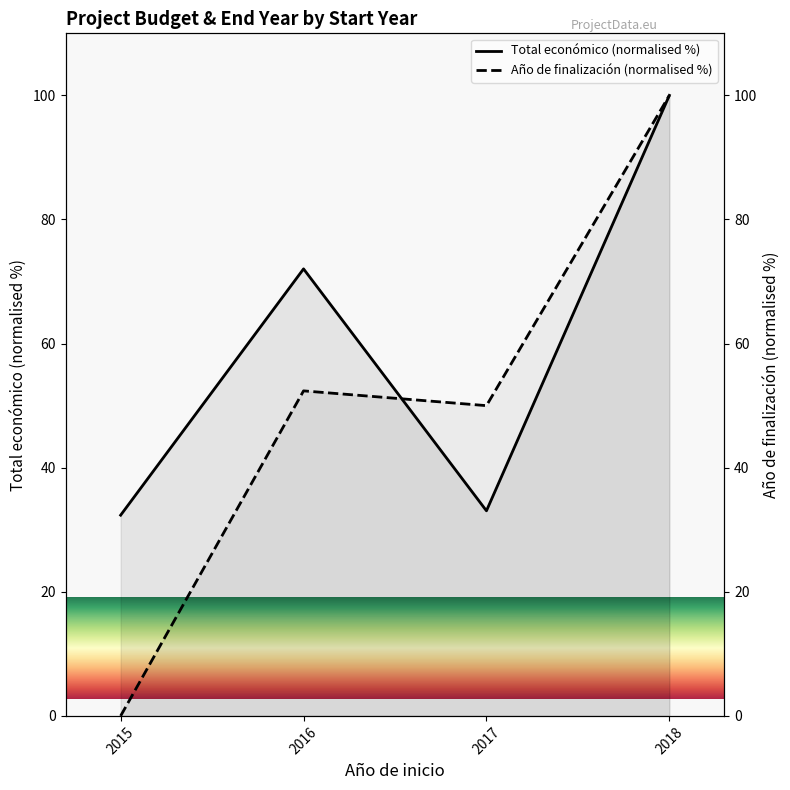

True or false: Año de finalización (normalised %) has a value of 50.0 at 2017.

True